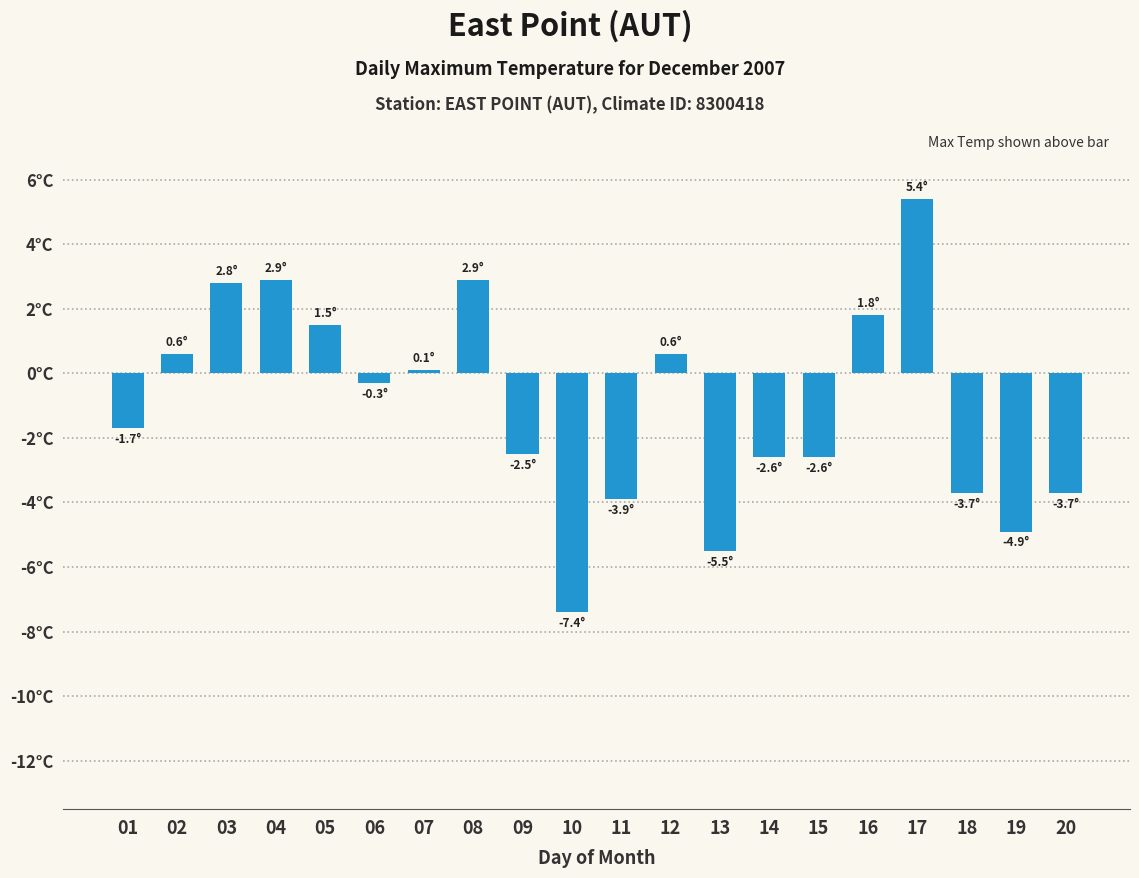

What is the difference between the maximum and minimum values?

12.8